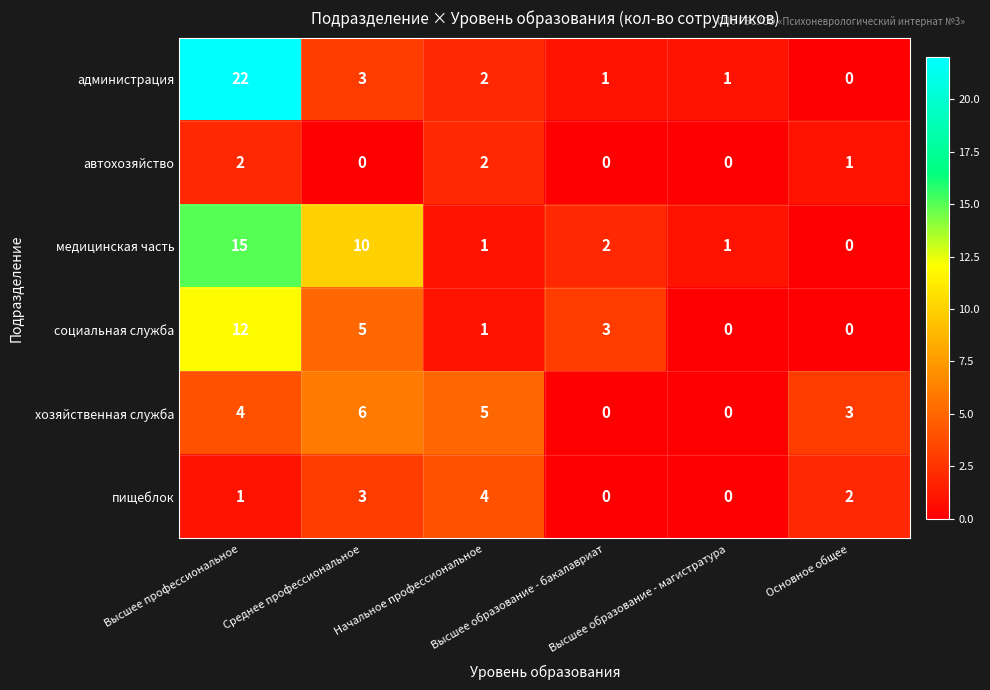

At how many categories does at least one series exceed 16?

1